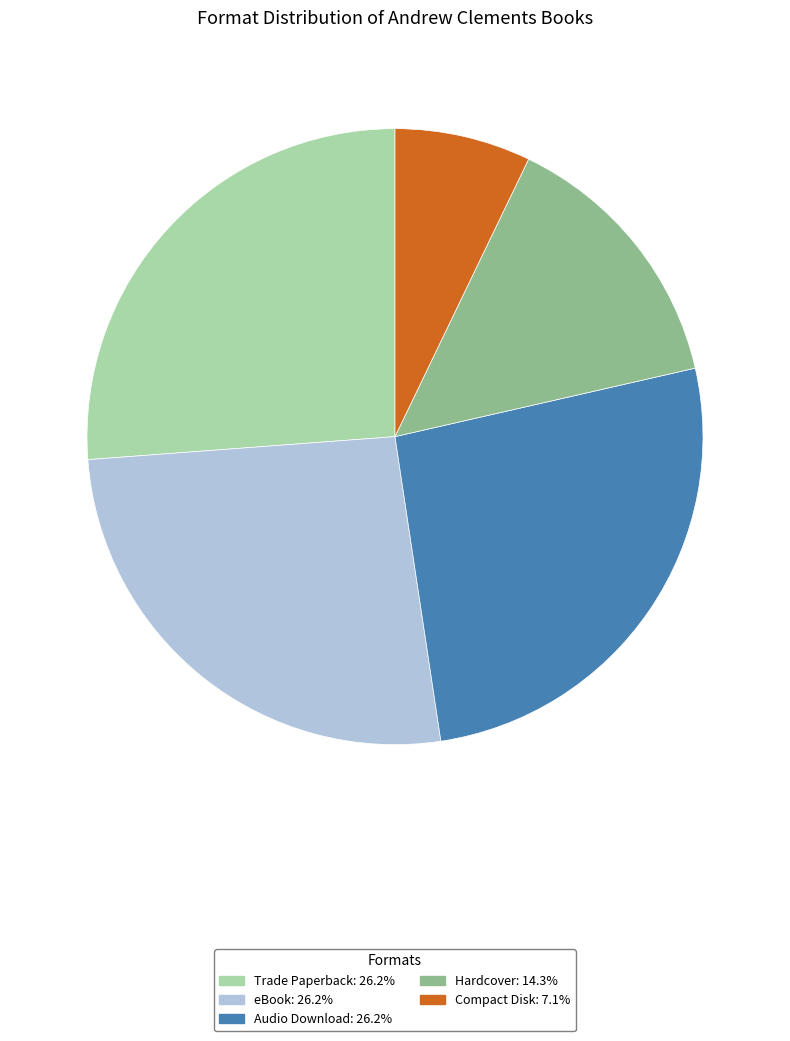

What is the ratio of the value at Hardcover: 14.3% to the value at Compact Disk: 7.1%?

2.0